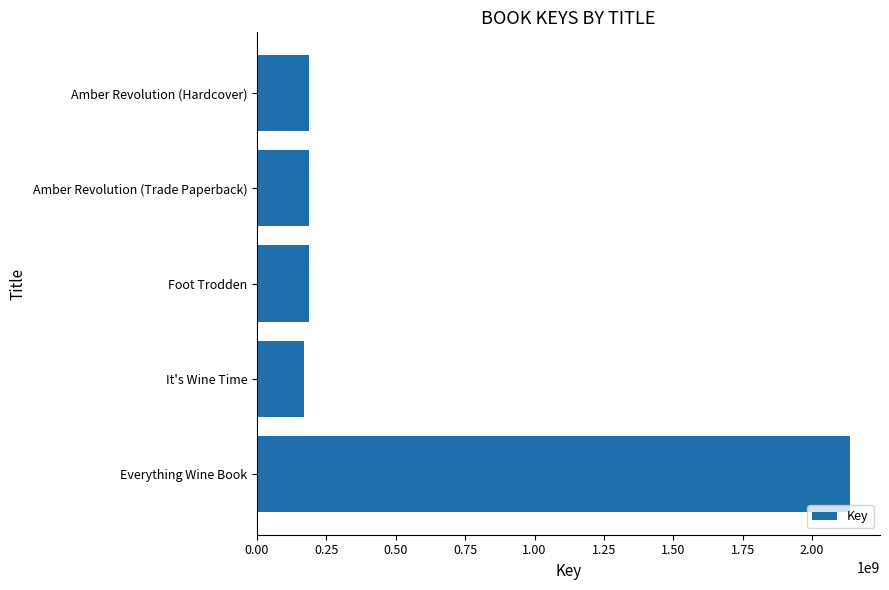

Does the chart contain any negative values?

No